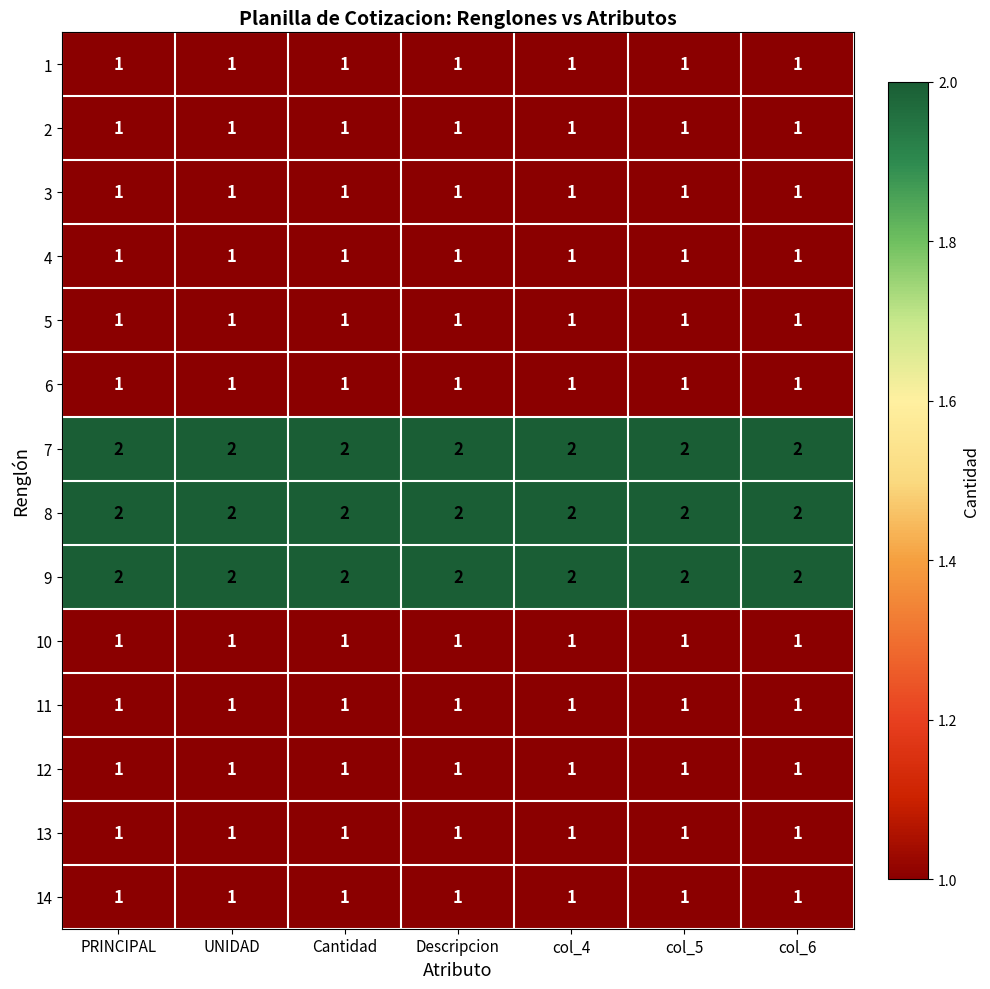

True or false: 5 has a value of 1 at Descripcion.

True